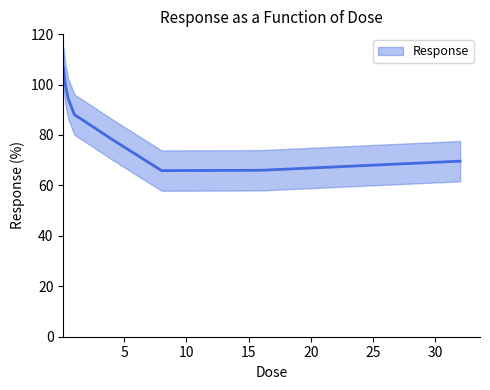

What is the difference between the values at 1.0 and 2.0?

3.2